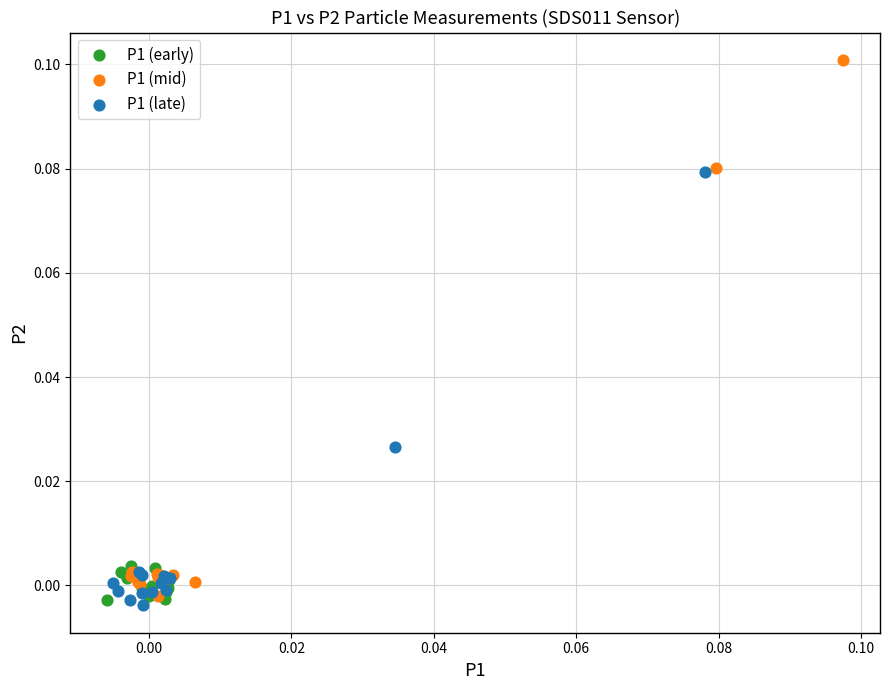

Which series has the widest spread of Y values?

P1 (mid)